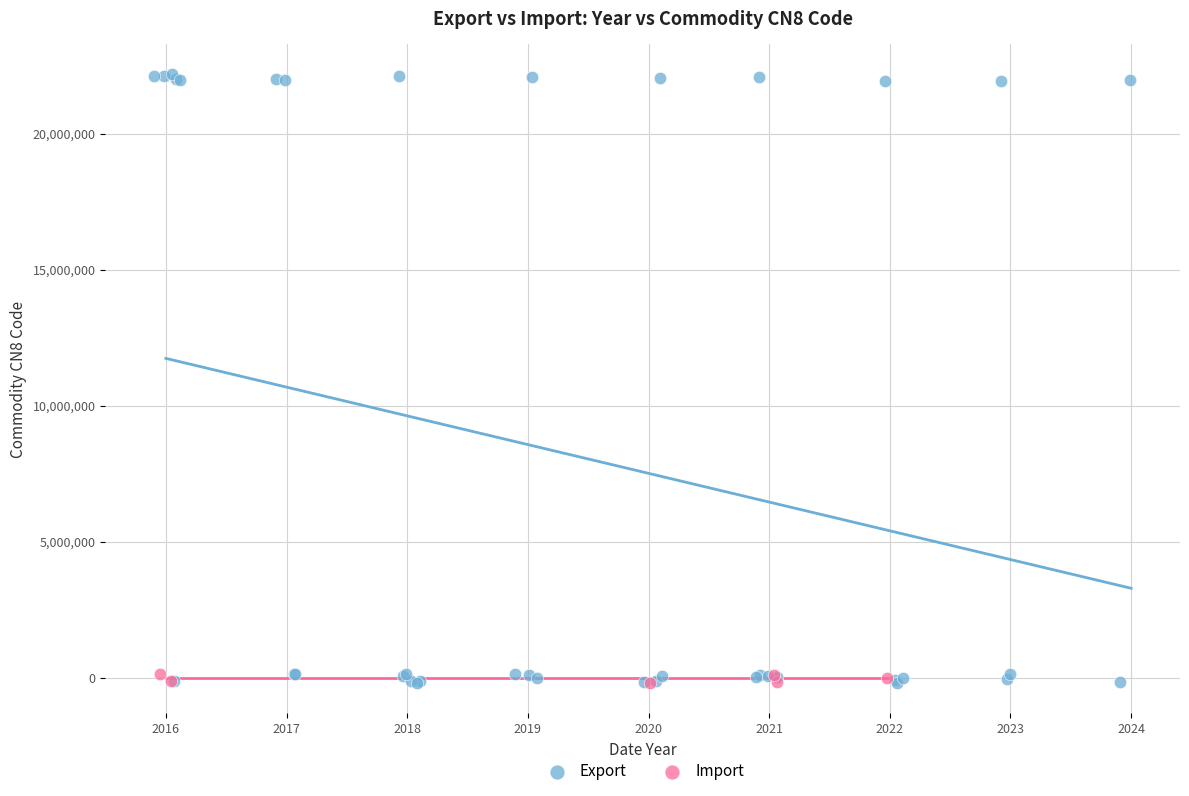

Which series has the widest spread of Y values?

Export